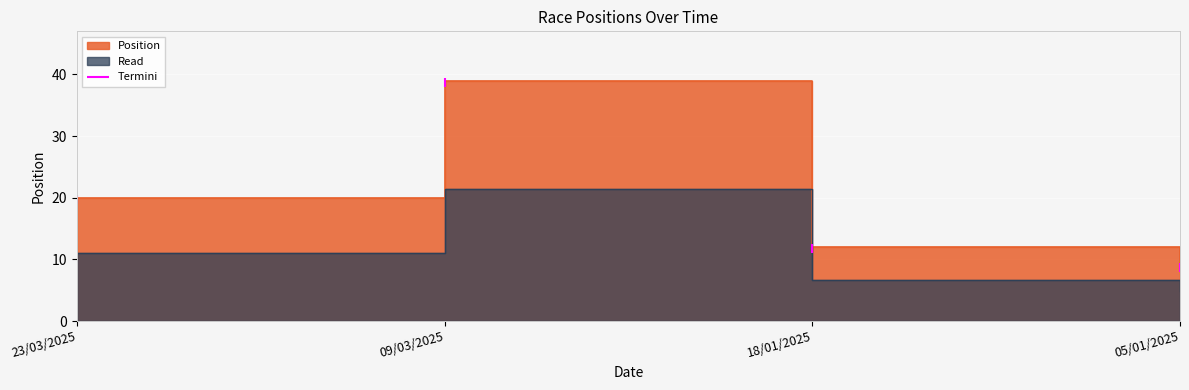

What is the average value?

20